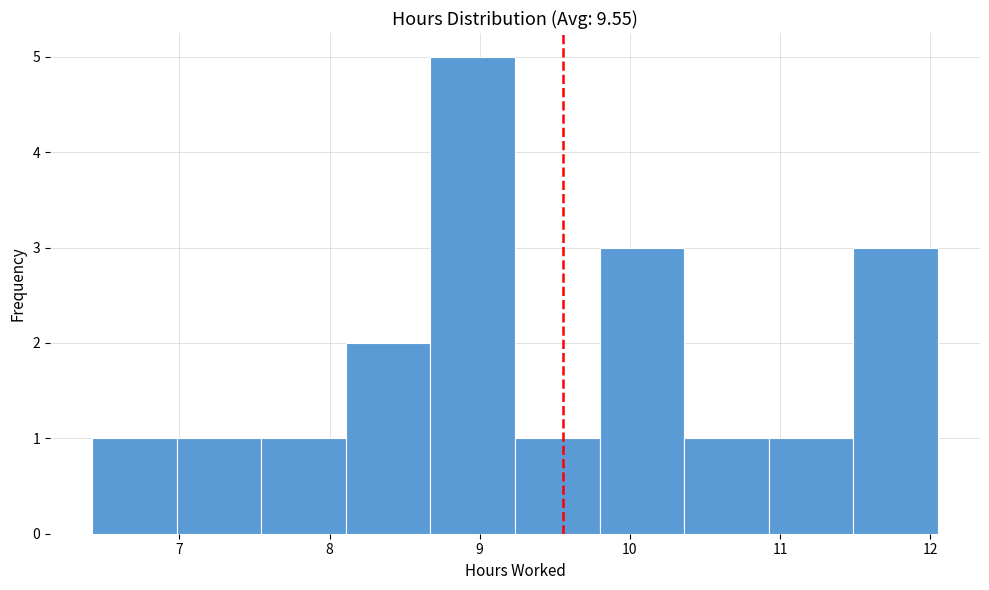

Reading left to right, list every bar in this chart as the range it spans on the x-axis followed by its height. Neither the bar edges nor the heights are printed on the chart, so give them approximately, as read against the axes.

6.4 to 7.0: 1
7.0 to 7.5: 1
7.5 to 8.1: 1
8.1 to 8.7: 2
8.7 to 9.2: 5
9.2 to 9.8: 1
9.8 to 10.4: 3
10.4 to 10.9: 1
10.9 to 11.5: 1
11.5 to 12.1: 3